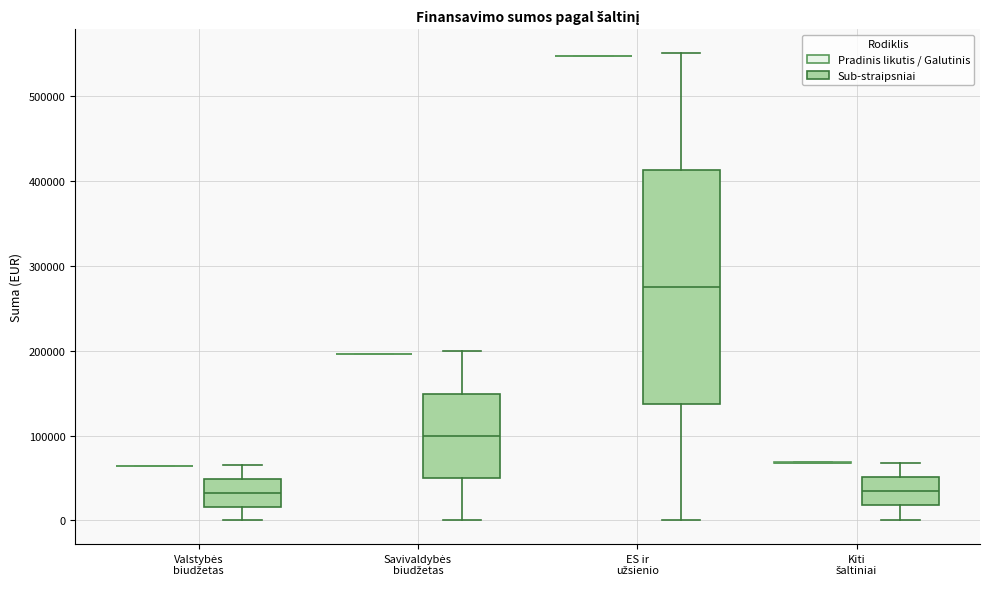

Reading left to right, transcribe this box plot: for each box, give where its median line is, the range the box spans, and where its two whiskers end, as read against the y-axis. The values are not printed on the chart, so give them approximately, as read against the axis.

Valstybės biudžetas (Pradinis likutis / Galutinis): box collapsed to a line at 60000, whiskers 60000 to 60000
Valstybės biudžetas (Sub-straipsniai): median 30000, box 20000 to 50000, whiskers 0 to 70000
Savivaldybės biudžetas (Pradinis likutis / Galutinis): box collapsed to a line at 200000, whiskers 200000 to 200000
Savivaldybės biudžetas (Sub-straipsniai): median 100000, box 50000 to 150000, whiskers 0 to 200000
ES ir užsienio (Pradinis likutis / Galutinis): box collapsed to a line at 550000, whiskers 550000 to 550000
ES ir užsienio (Sub-straipsniai): median 280000, box 140000 to 410000, whiskers 0 to 550000
Kiti šaltiniai (Pradinis likutis / Galutinis): box collapsed to a line at 70000, whiskers 70000 to 70000
Kiti šaltiniai (Sub-straipsniai): median 30000, box 20000 to 50000, whiskers 0 to 70000